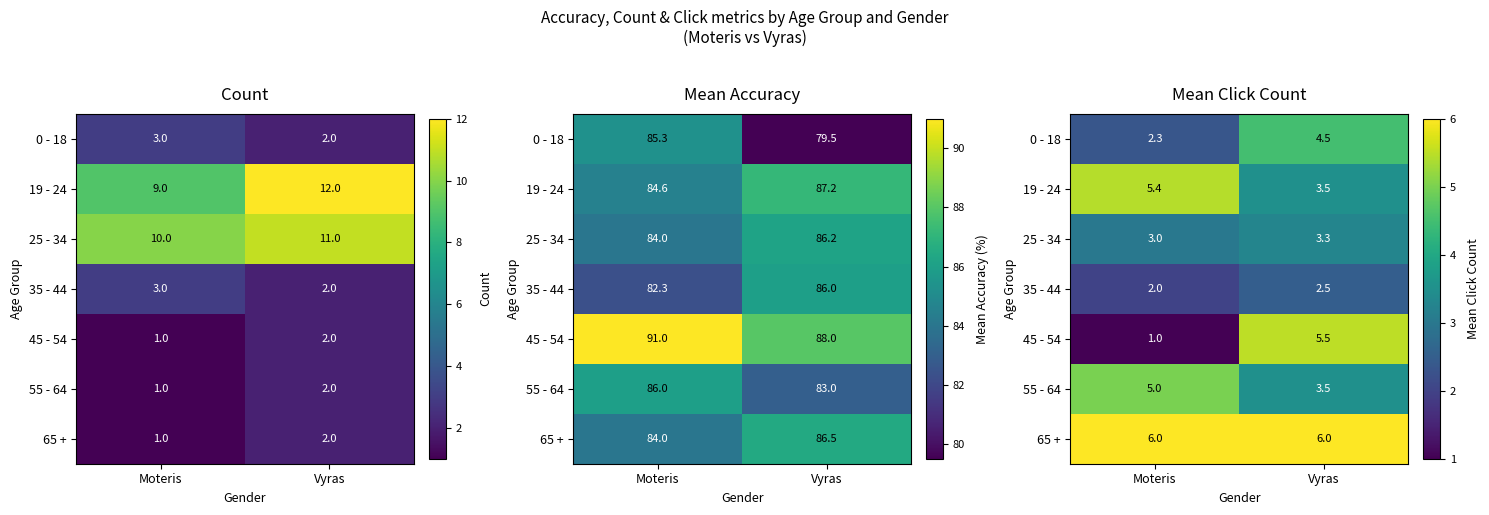

Rank the series by their maximum value, from highest to lowest.

65 +, 45 - 54, 19 - 24, 55 - 64, 0 - 18, 25 - 34, 35 - 44